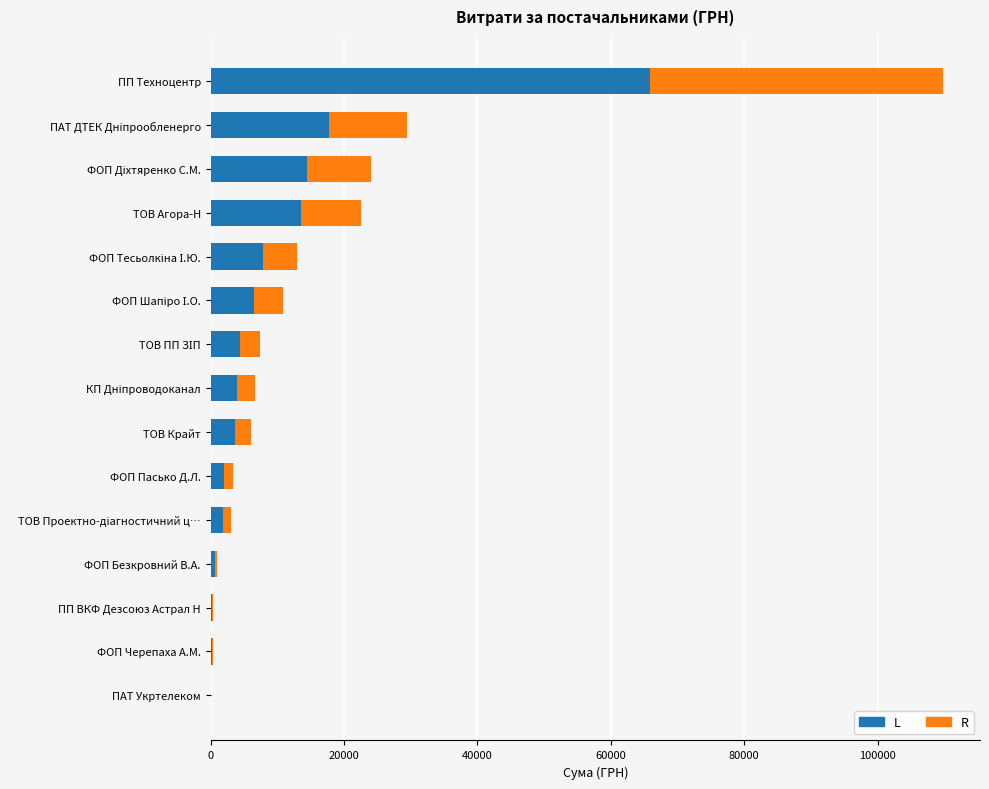

What is the highest value of the L series?

65914.2